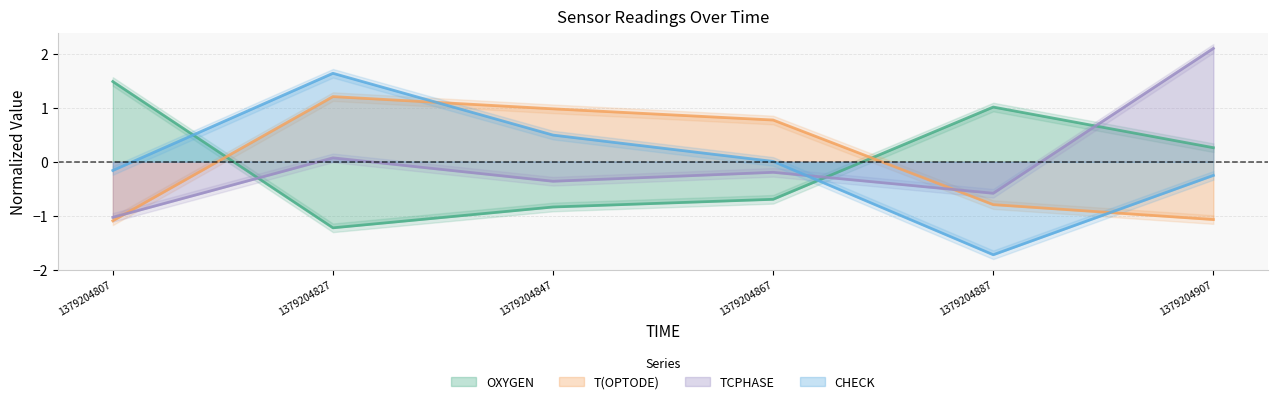

What is the approximate value of OXYGEN at 1379204867?

-0.7